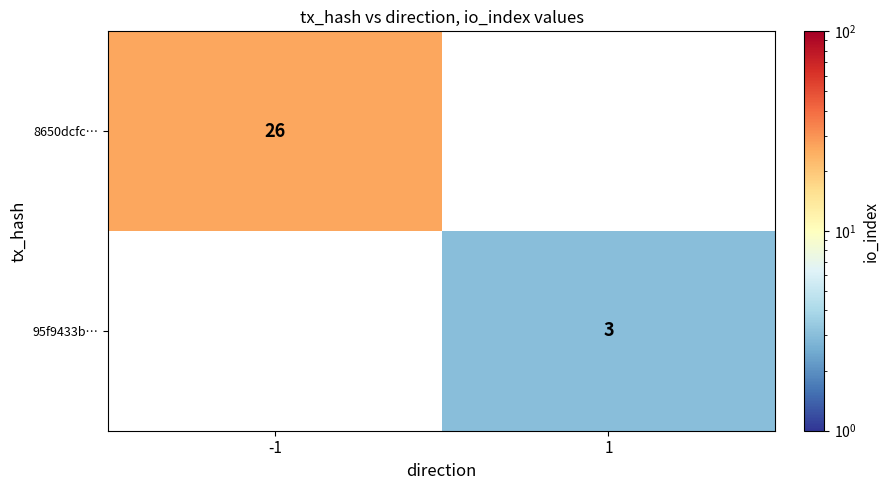

At how many categories does at least one series exceed 20?

1